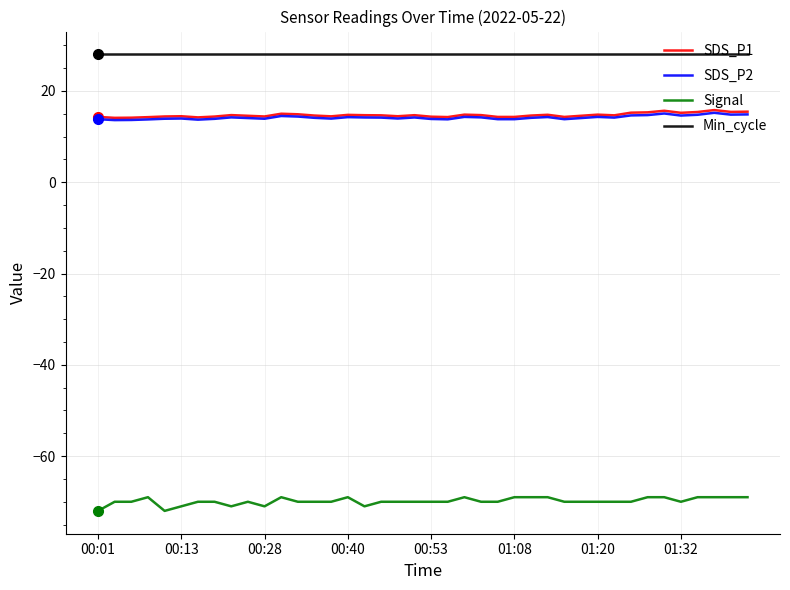

What is the highest value of the Signal series?

-69.0